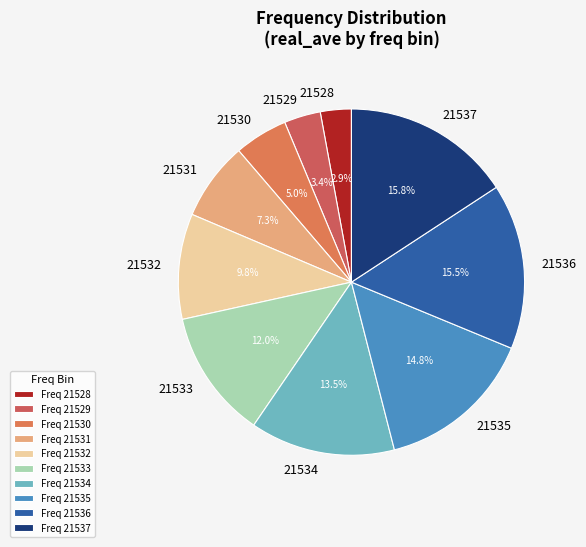

What percentage is the 21537 slice, to the nearest percent?

16%